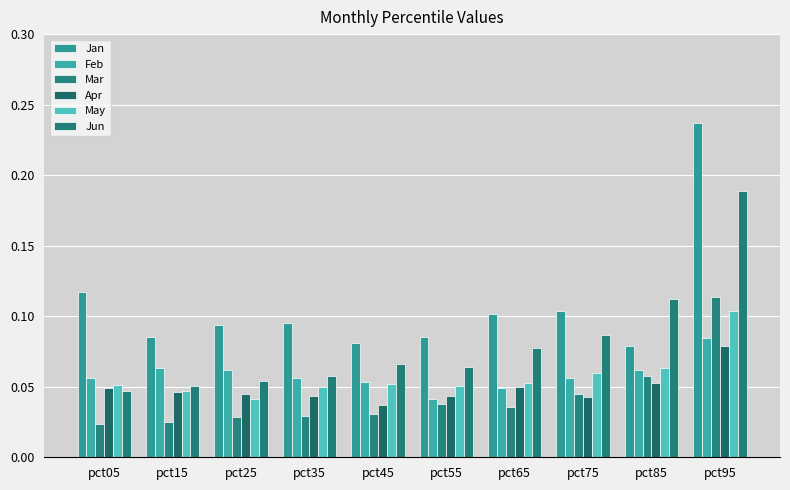

What is the difference between the highest and lowest values at pct45?

0.1